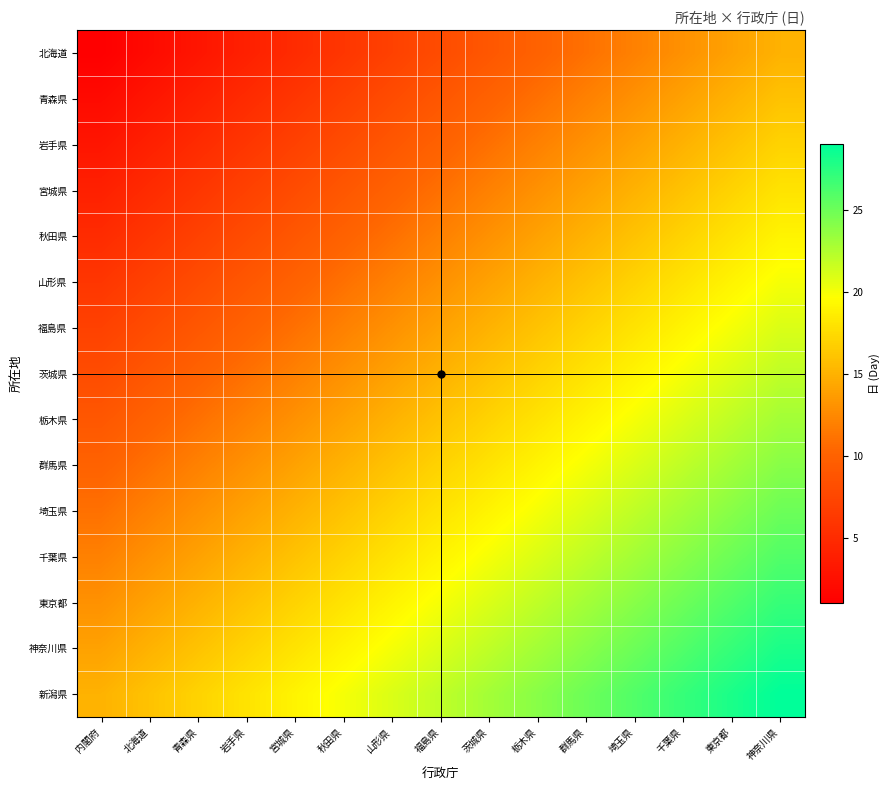

How many distinct data groups are displayed?

15